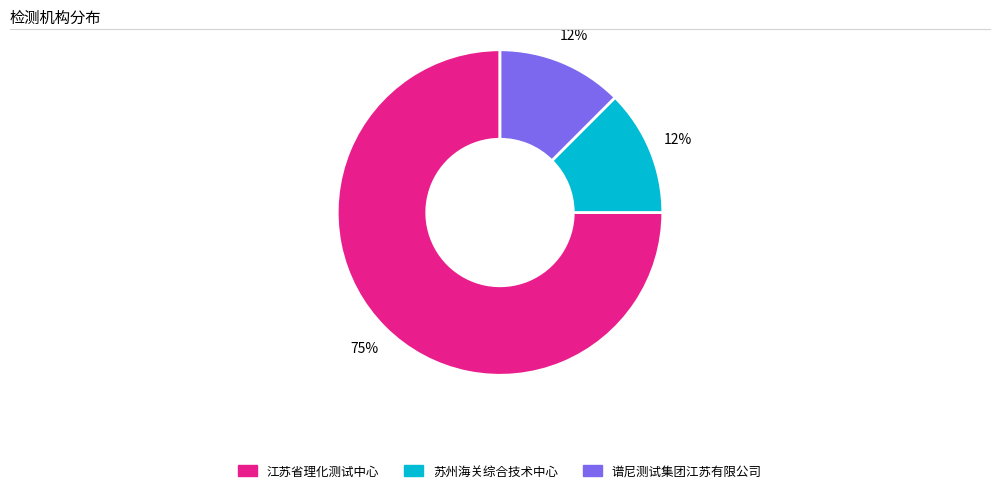

How many segments does this pie chart have?

3